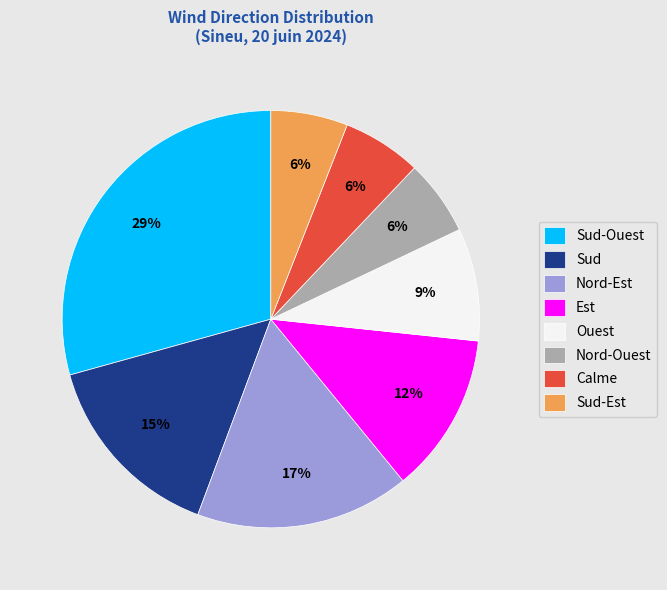

Which category has the biggest portion of the pie?

Sud-Ouest